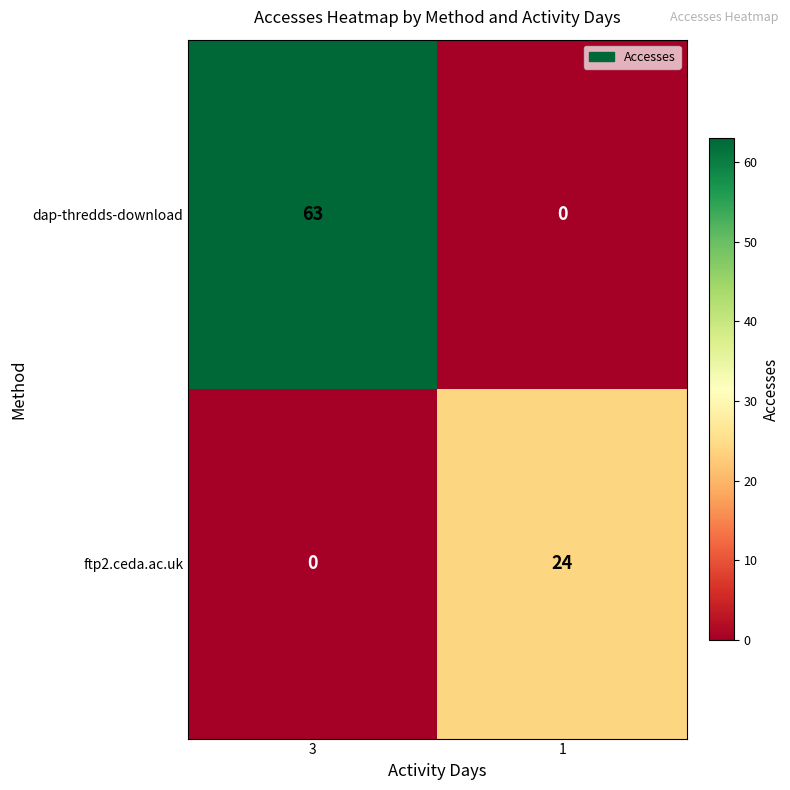

Which series has the widest spread of values?

dap-thredds-download